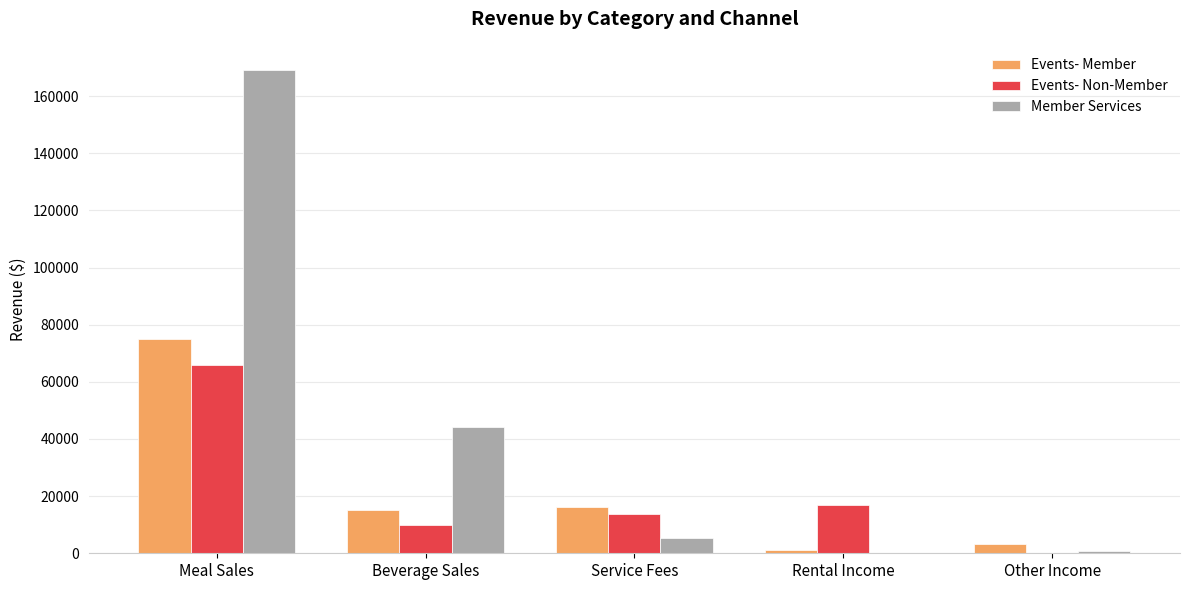

Where is Member Services nearest to the value 84563?

Beverage Sales